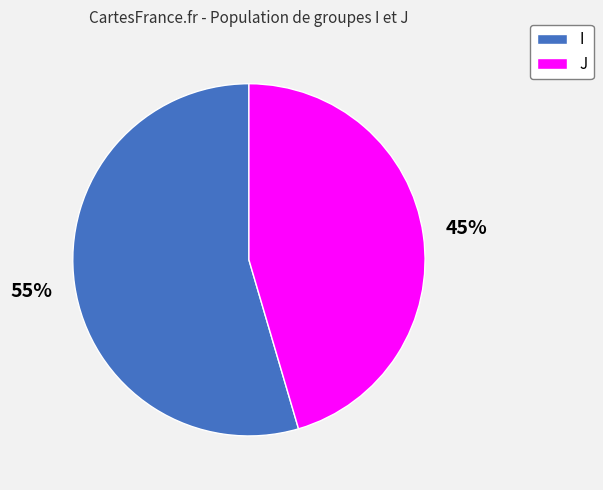

Combined, do J and I account for over 50%?

Yes